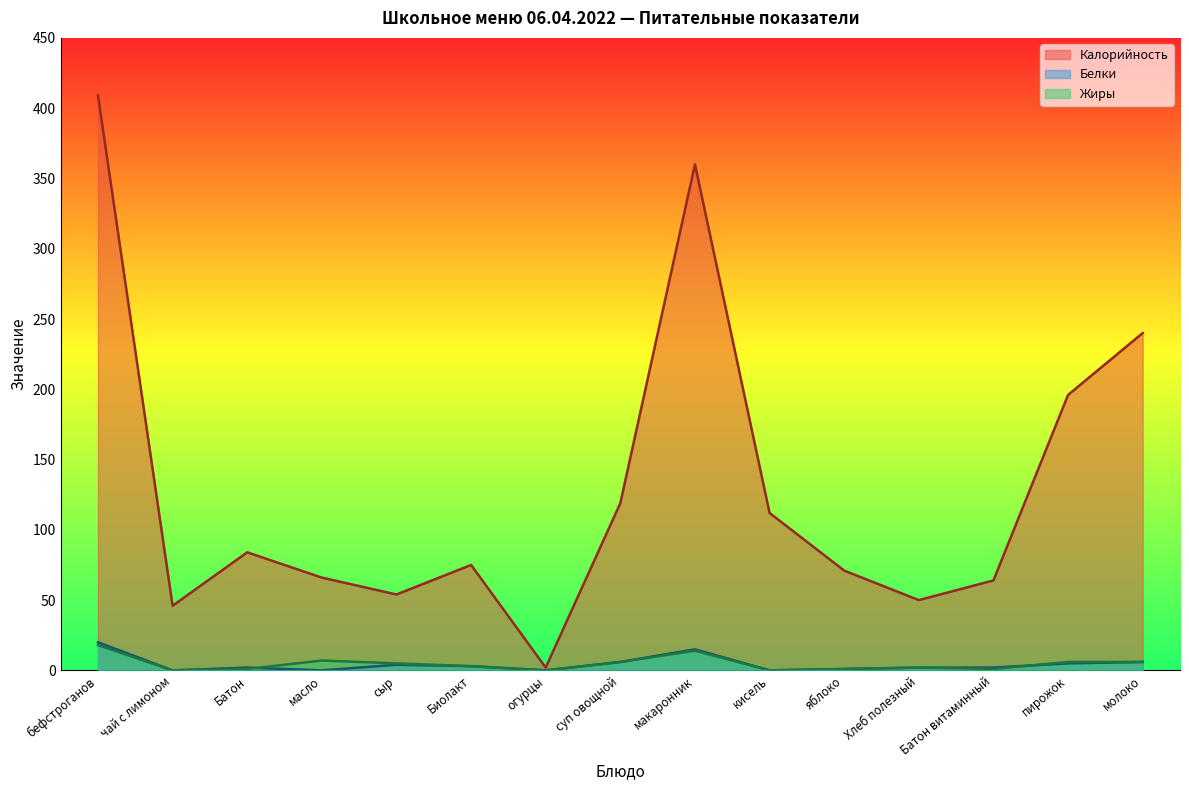

Is the value of Белки at Хлеб полезный greater than the value of Жиры at кисель?

Yes